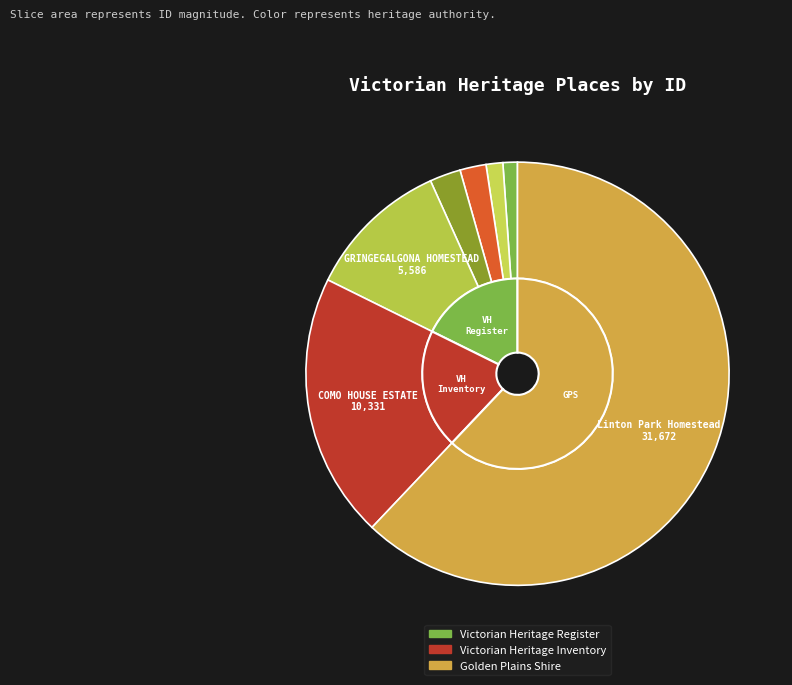

What percentage is the COMO HOUSE ESTATE slice, to the nearest percent?

20%